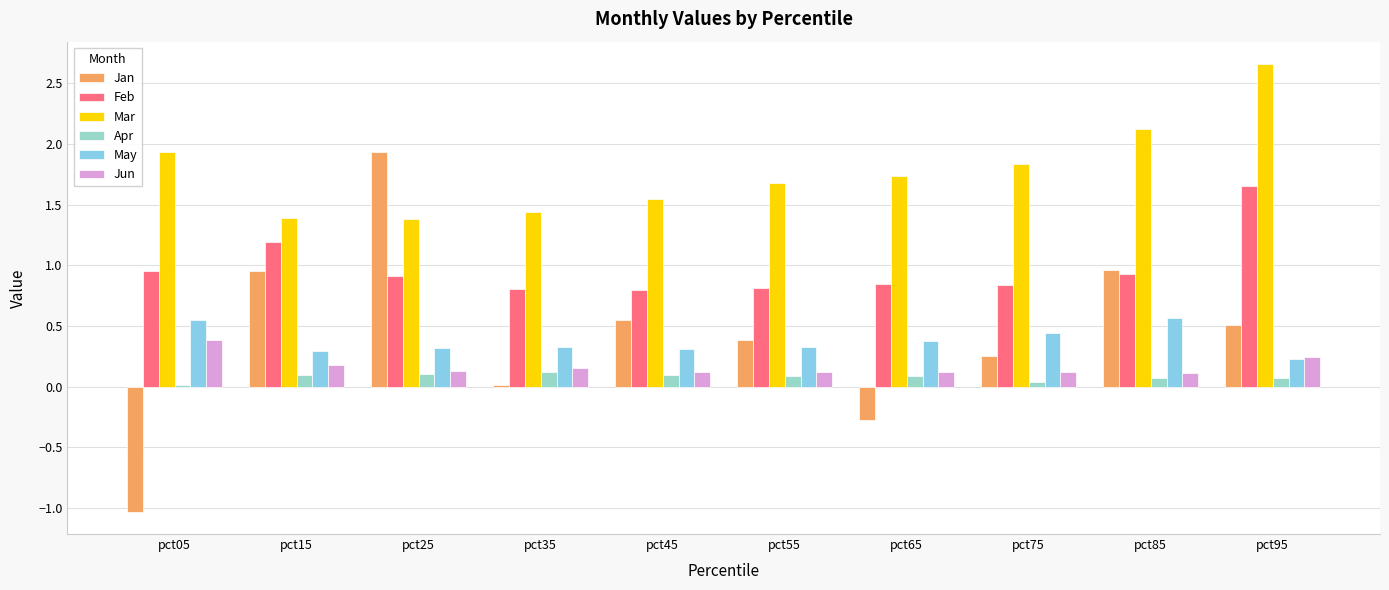

How many categories are shown in the chart?

10